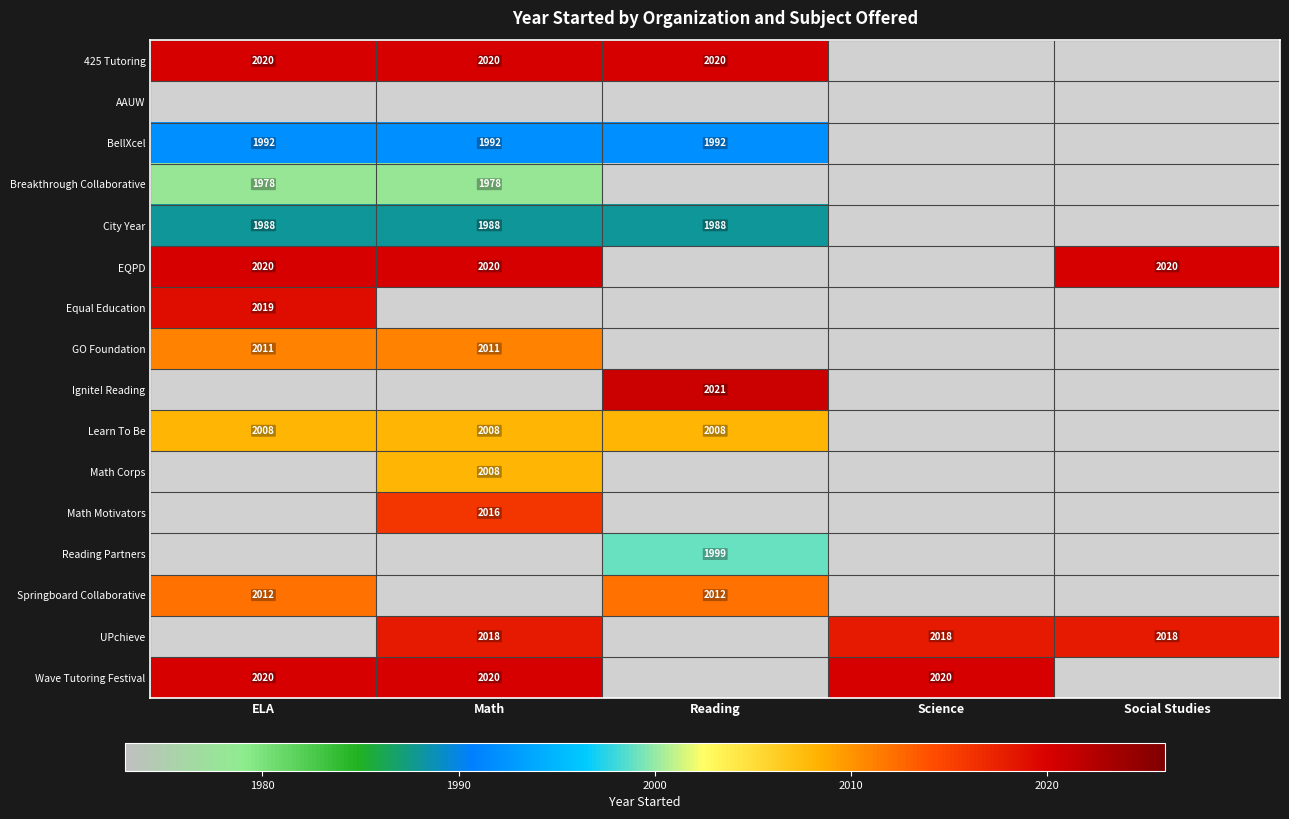

True or false: Reading Partners has a value of 3461 at Reading.

False